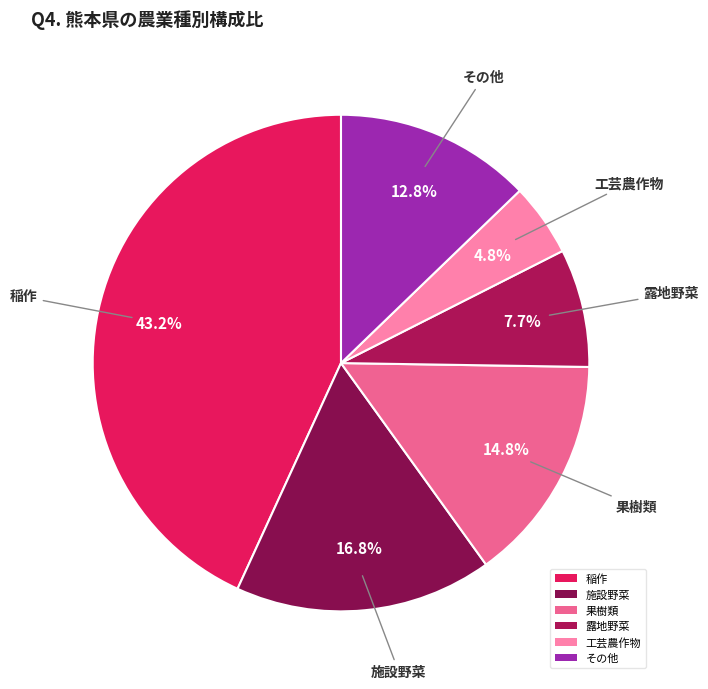

What is the ratio of the value at 果樹類 to the value at 施設野菜?

0.9